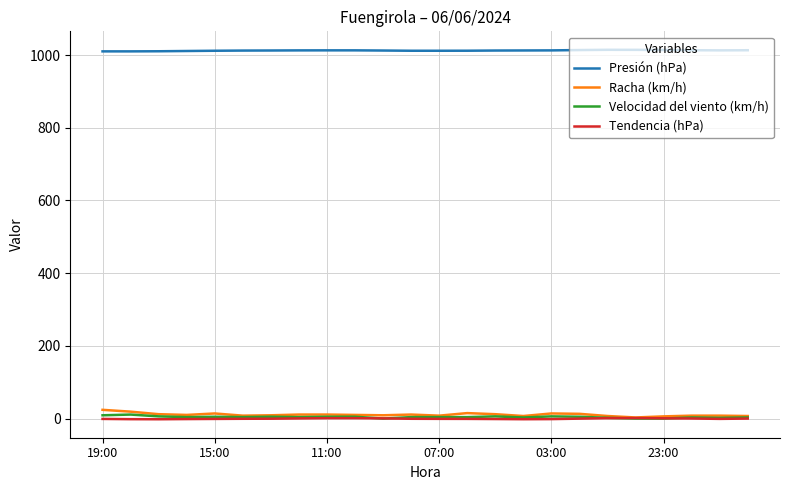

True or false: Tendencia (hPa) and Presión (hPa) cross at least once.

False